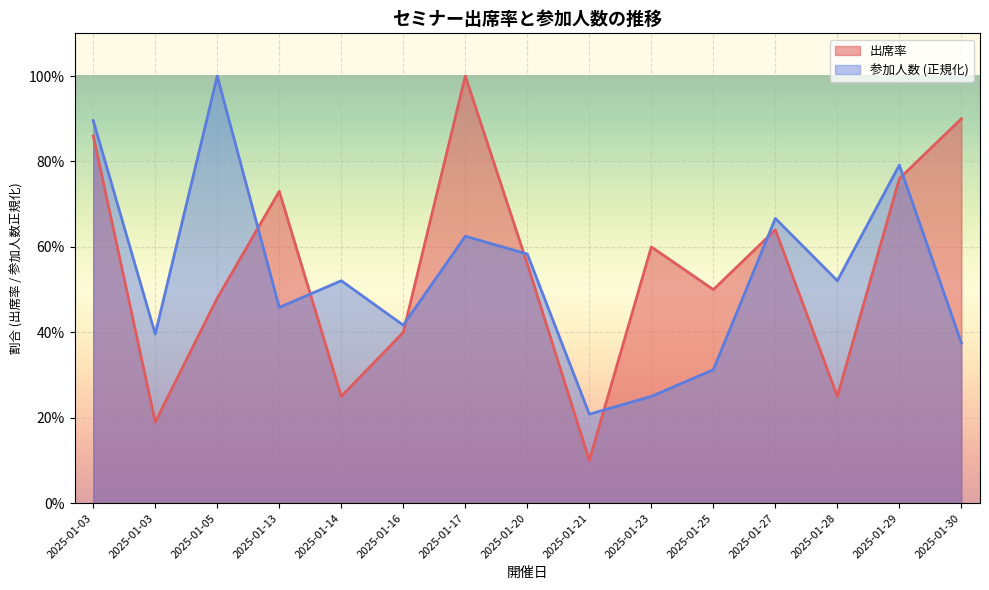

Rank the categories by 出席率 value from highest to lowest.

2025-01-17, 2025-01-30, 2025-01-03, 2025-01-29, 2025-01-13, 2025-01-27, 2025-01-23, 2025-01-20, 2025-01-25, 2025-01-05, 2025-01-16, 2025-01-14, 2025-01-28, 2025-01-03, 2025-01-21